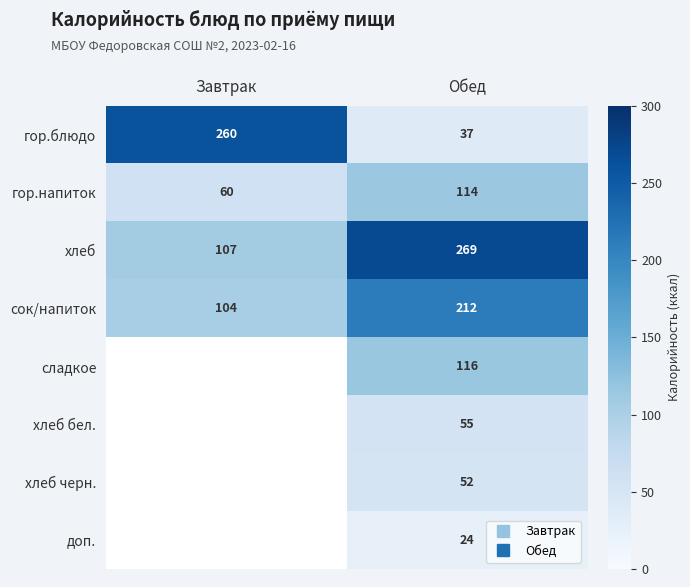

What is the difference between the highest and lowest values at Обед?

245.0